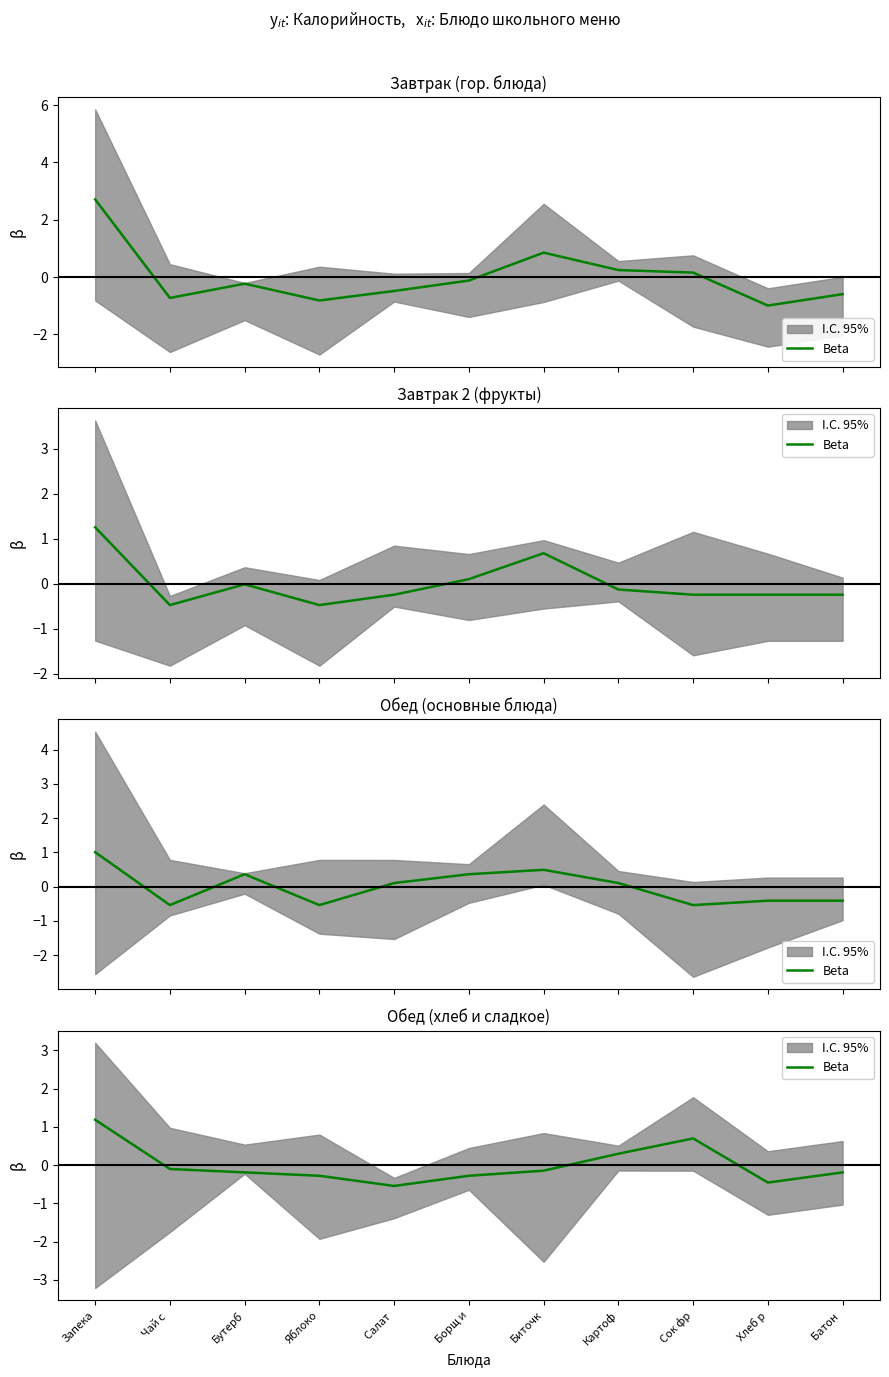

Where is the data nearest to the value 0?

Чай с 